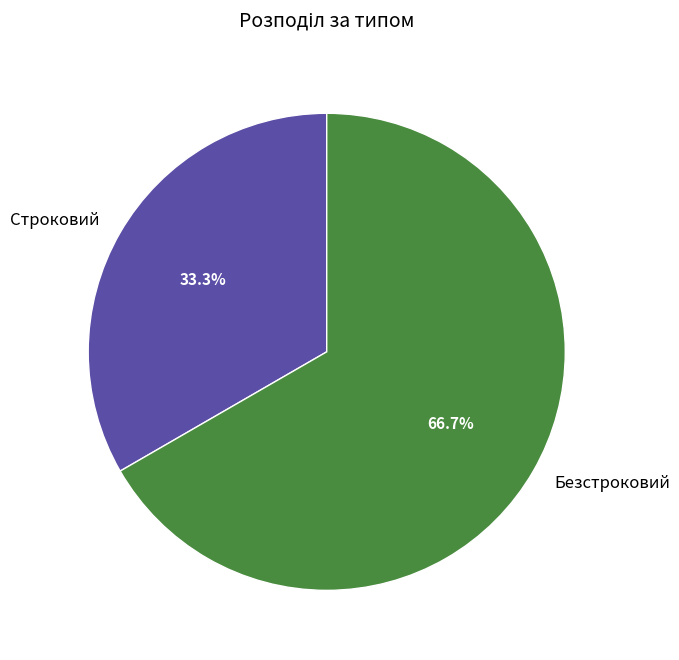

What is the largest slice in the pie chart?

Безстроковий